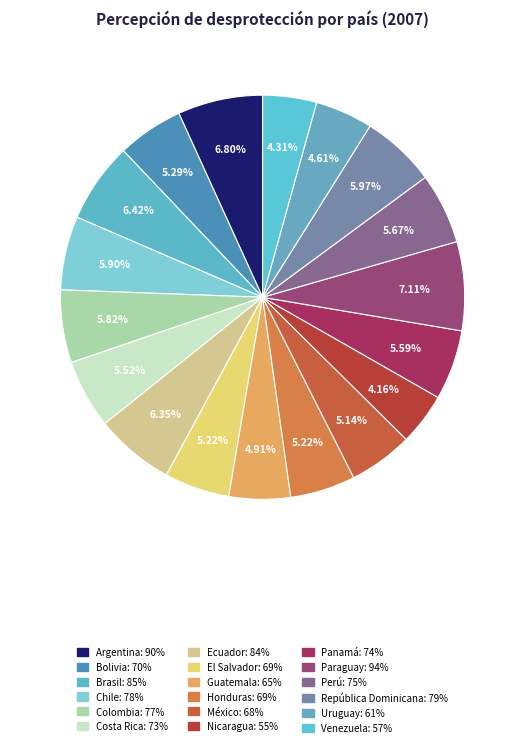

Does Brasil represent more than half of the total?

No